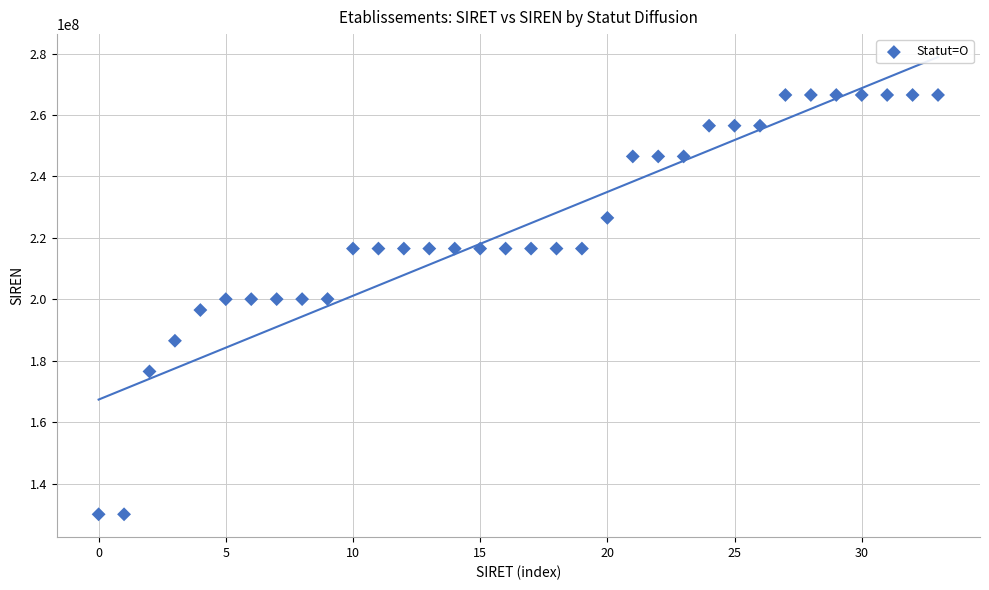

What is the range of Y values (max minus min)?

136492645